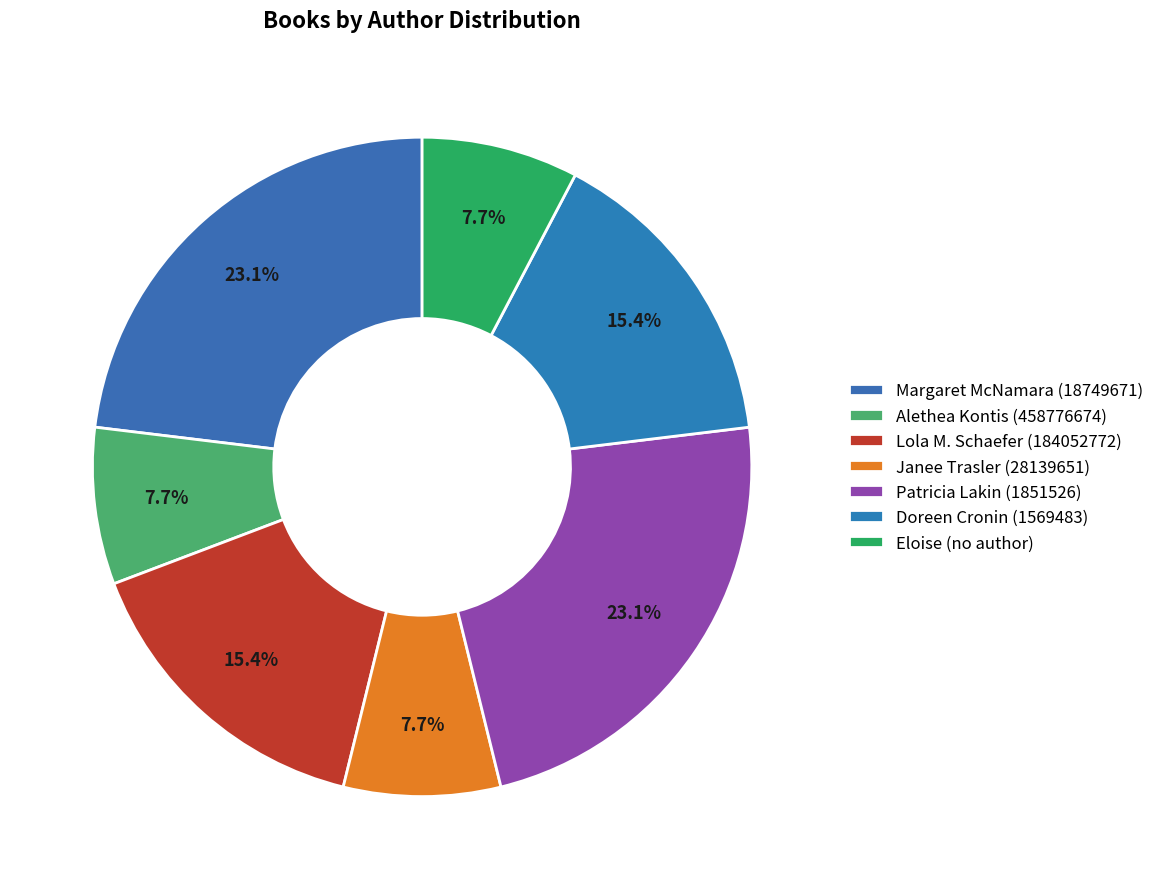

Is the sum of Margaret McNamara (18749671) and Alethea Kontis (458776674) greater than half?

No